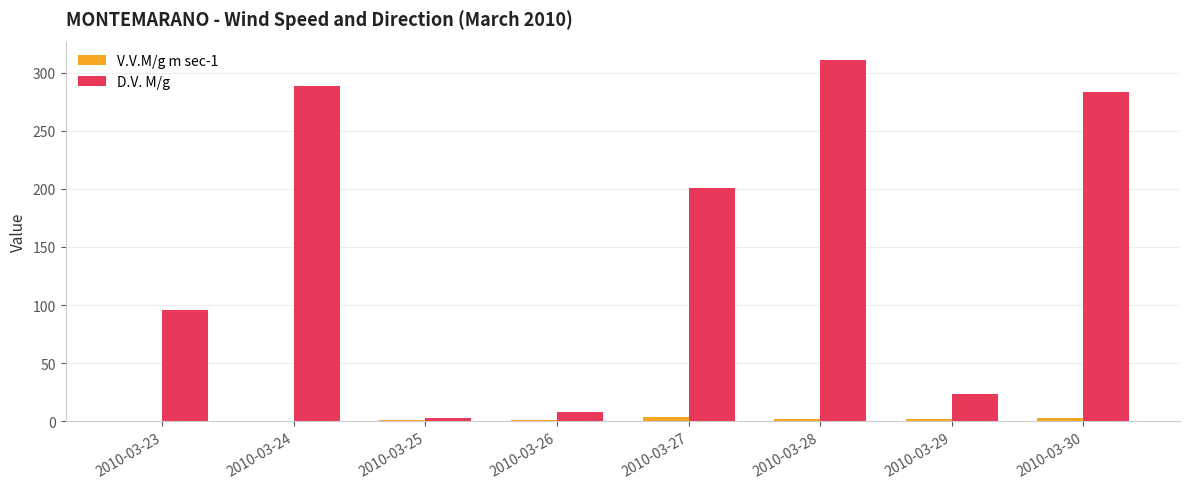

At which category is the sum across all series the highest?

2010-03-28